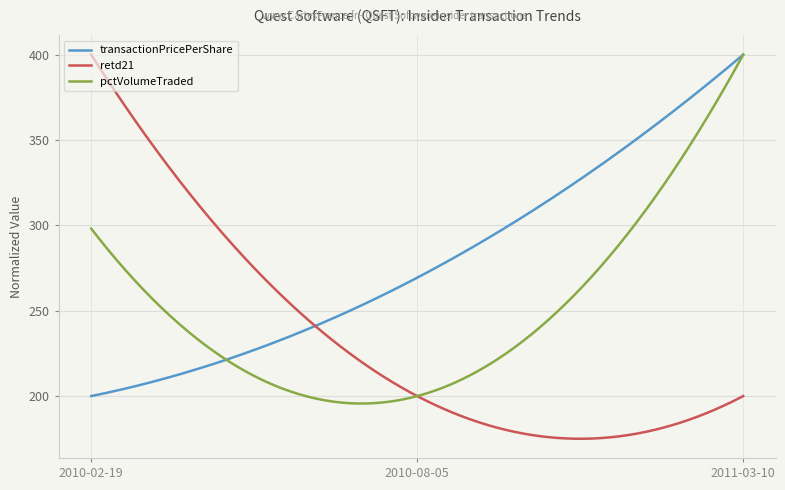

List the labels in order of transactionPricePerShare value, largest first.

2011-03-10, 2010-08-05, 2010-02-19